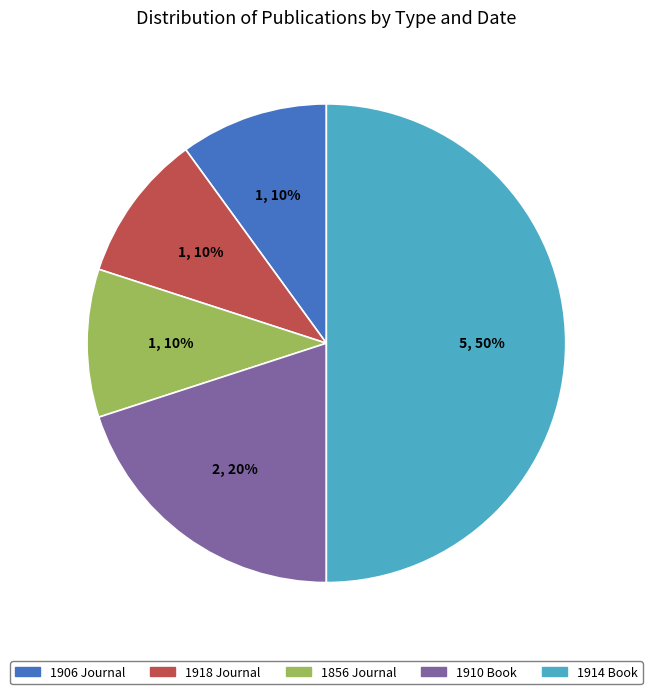

To the nearest percent, what portion does 1914 Book represent?

50%